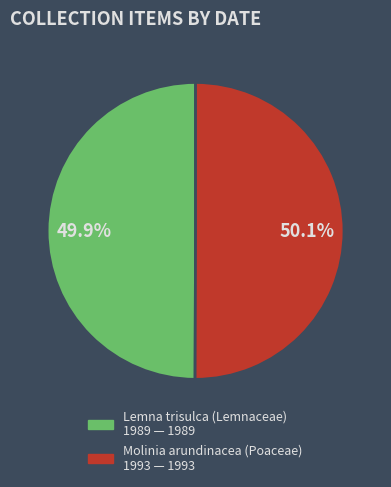

What percentage is NOT represented by Lemna trisulca (Lemnaceae) 1989?

50.1%